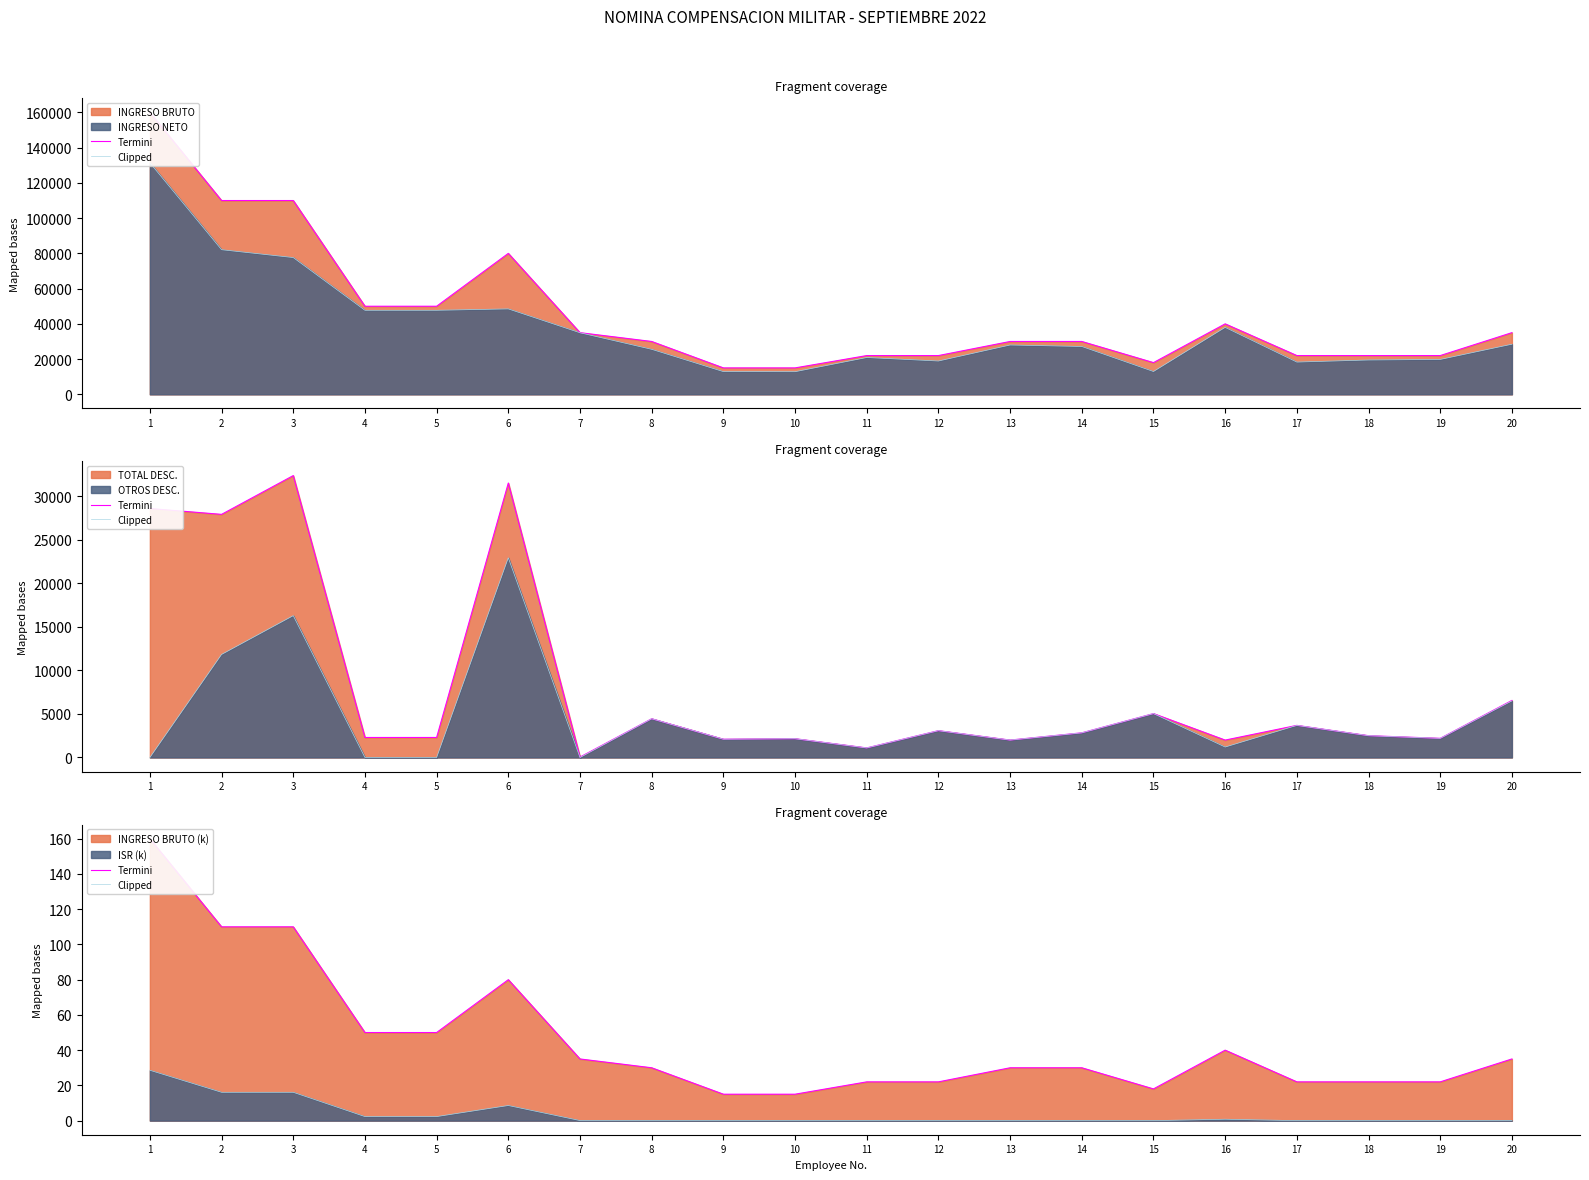

What is the value of the Termini point at the 11th from the left?

22.0